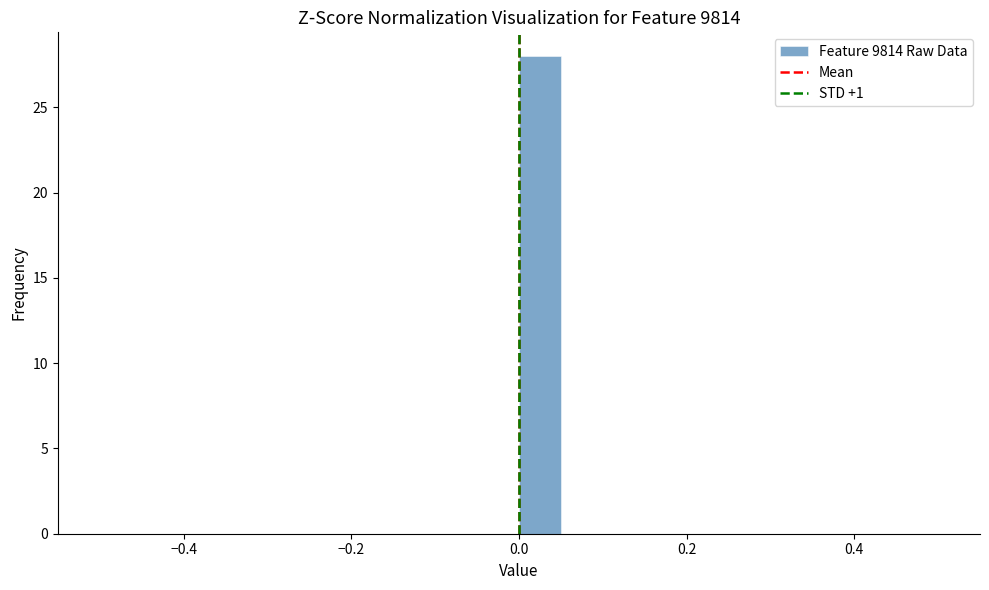

Around what value on the x-axis is the tallest bar? Give the approximate position of its centre, as read against the axis.

0.02